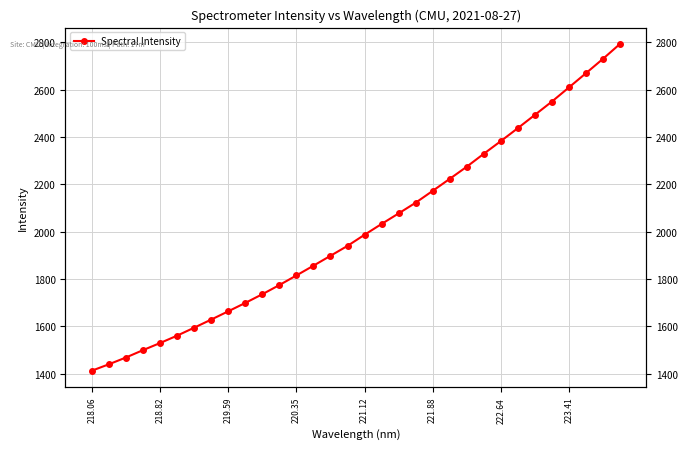

The value at 17 is 2653.2. True or false?

False